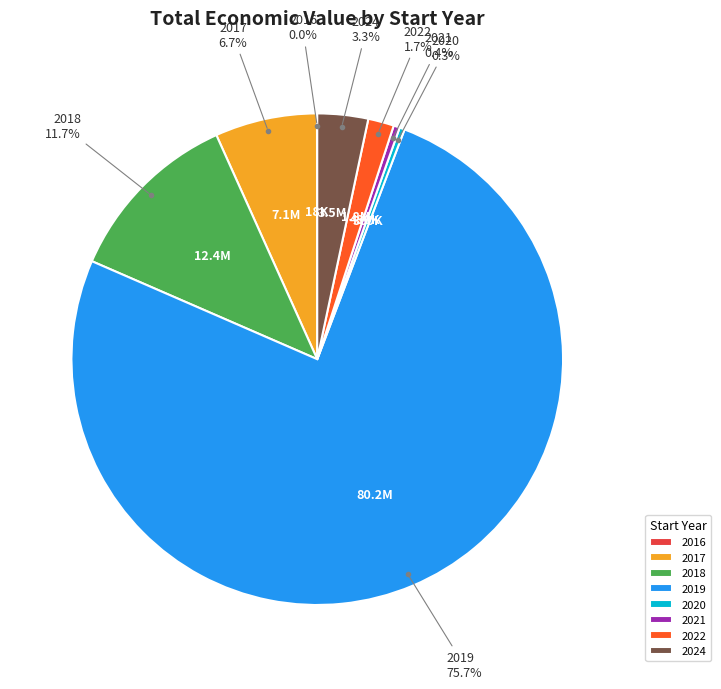

Does 2019 represent more than half of the total?

Yes